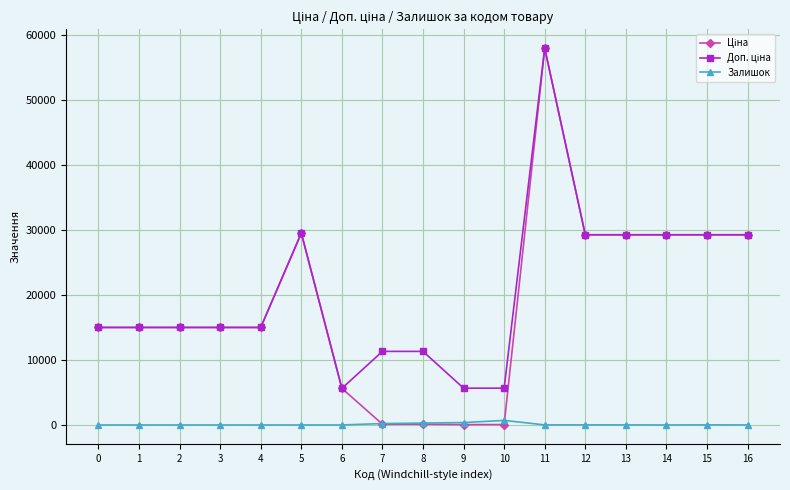

What is the total value across all series at 0?

30038.4